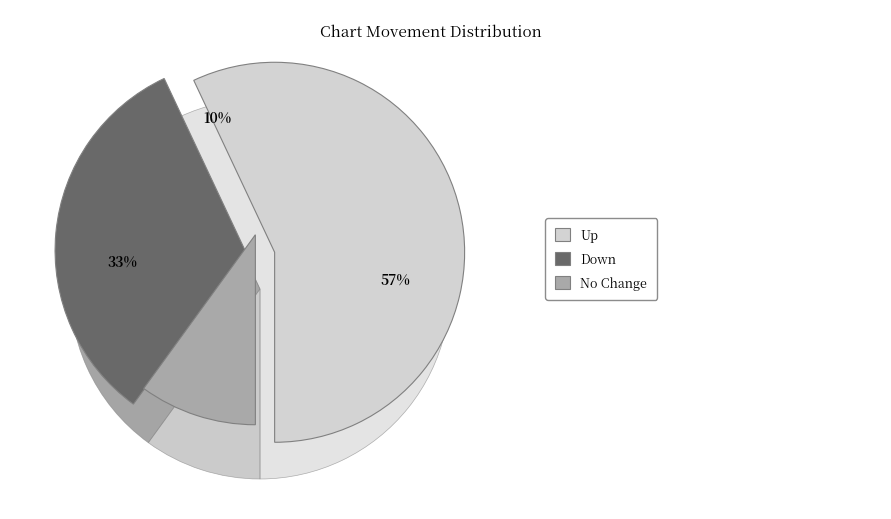

True or false: up accounts for 71% of the total.

False